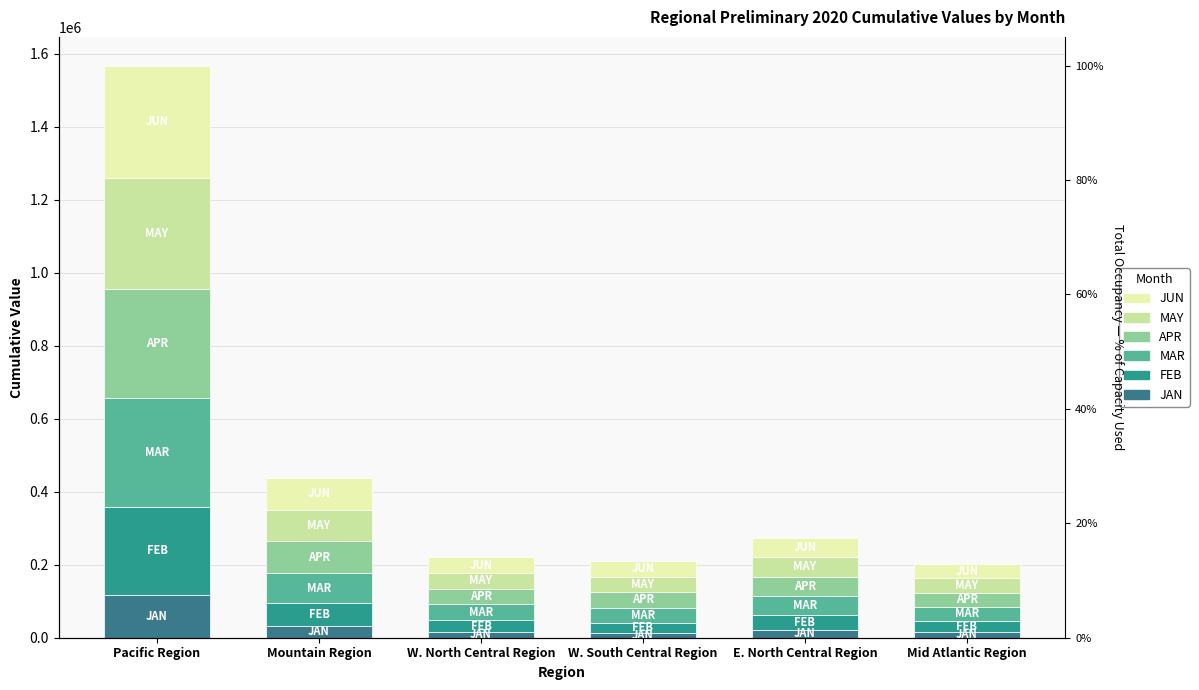

At which label does APR reach its minimum?

Mid Atlantic Region